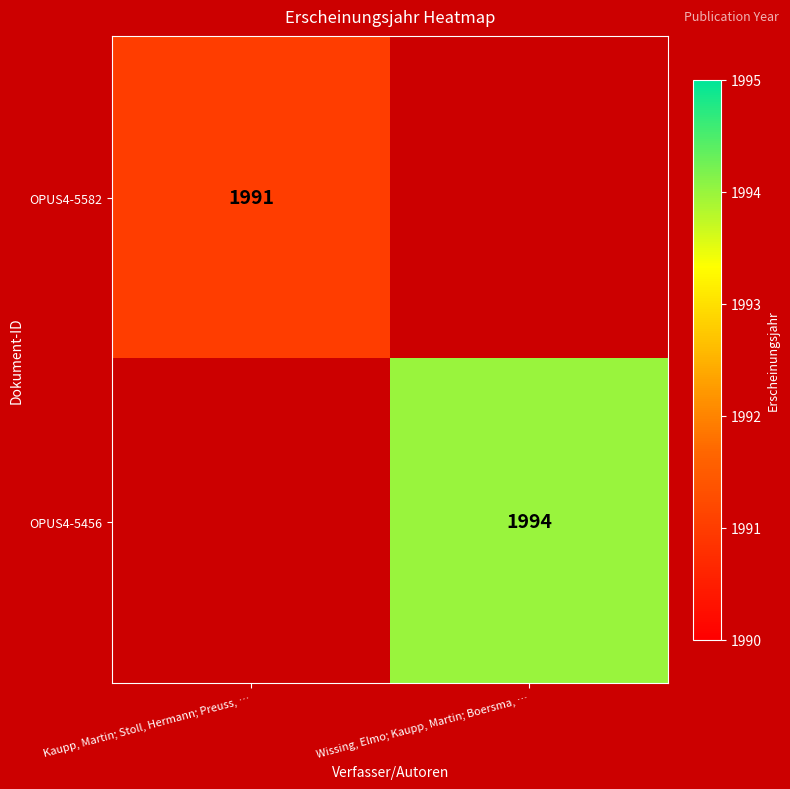

The OPUS4-5582 series shows 1991 at Kaupp, Martin; Stoll, Hermann; Preuss, …. True or false?

True